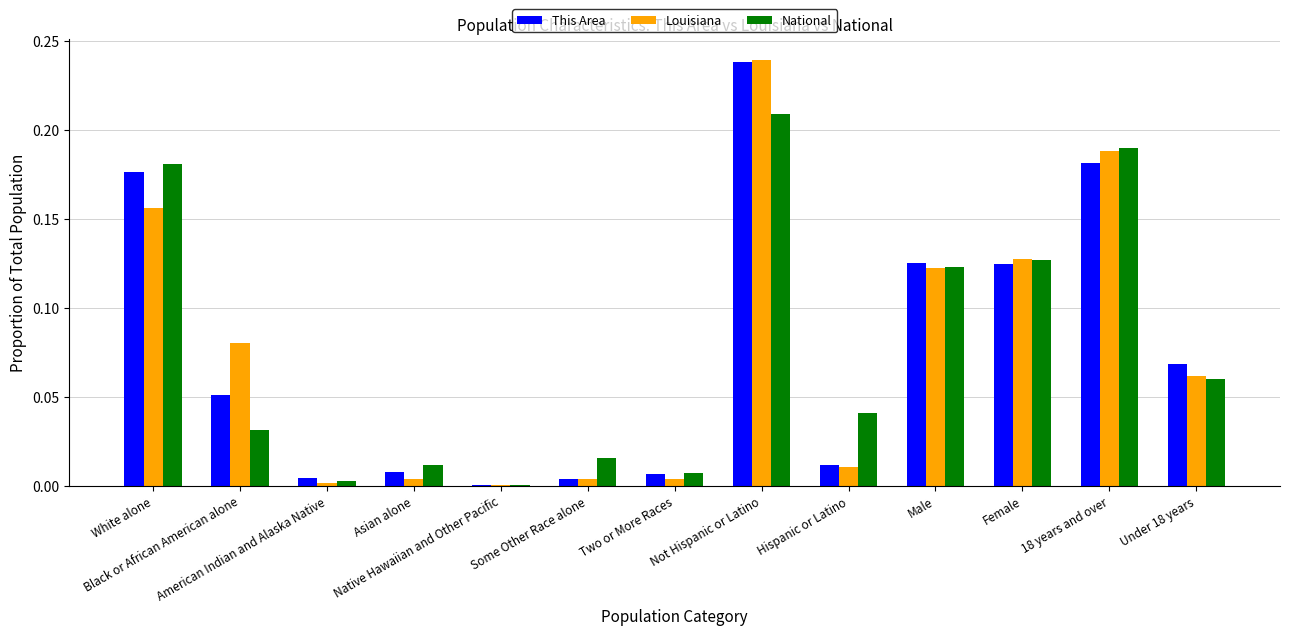

What is the sum of all This Area values?

1.0